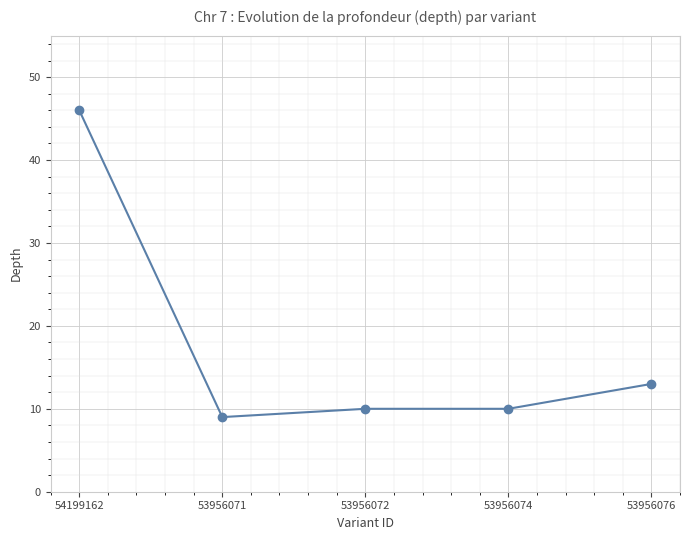

How many distinct data groups are displayed?

1